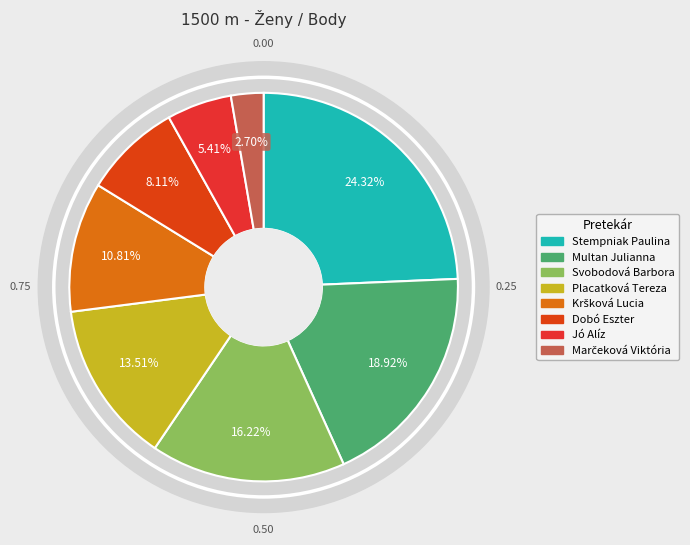

Count the number of slices in the pie.

8